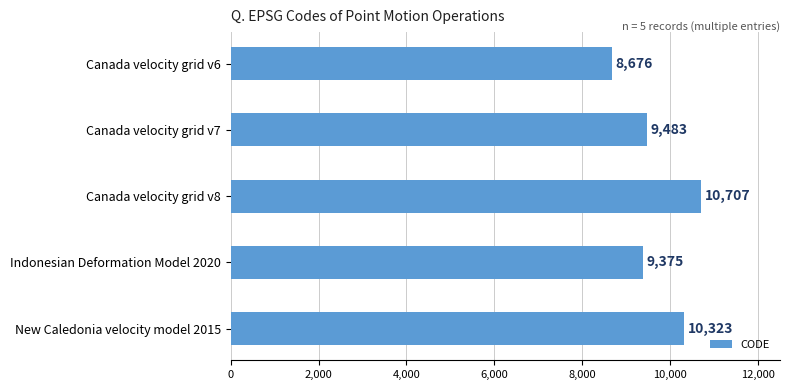

What is the change in value from Canada velocity grid v6 to Canada velocity grid v8?

+2031